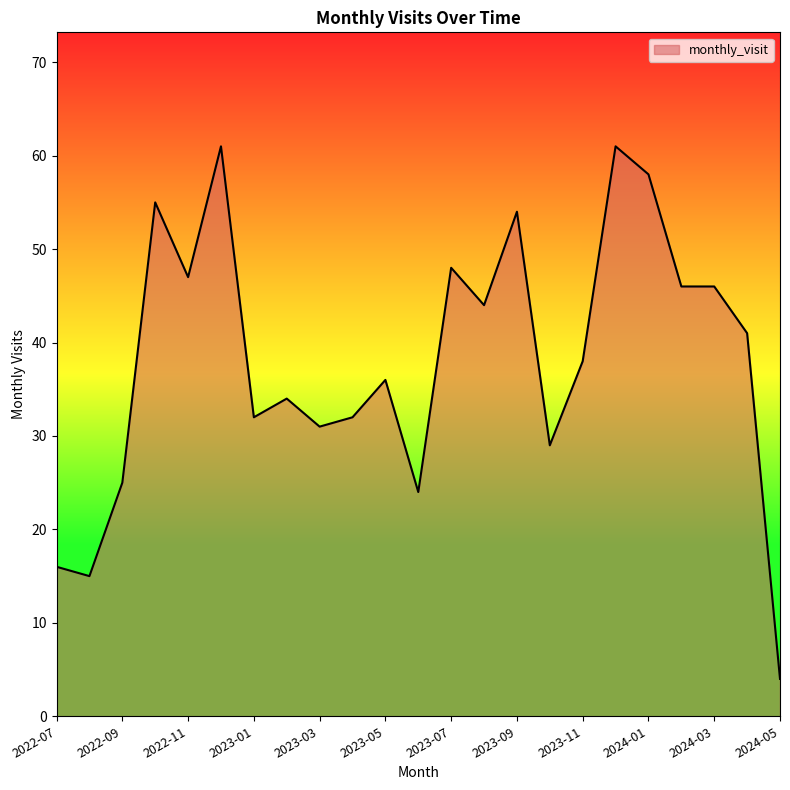

What is the smallest value displayed?

4